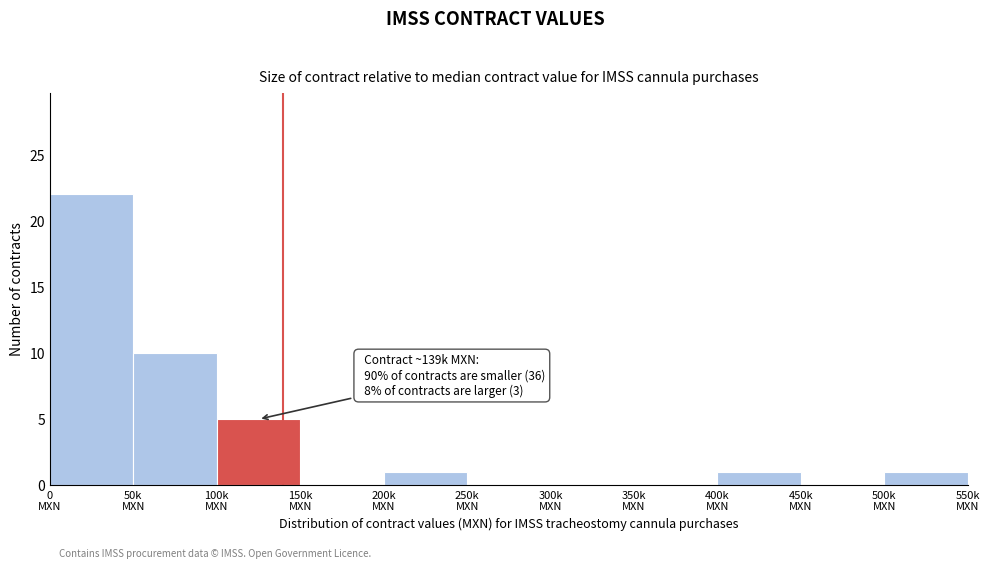

What is the sum of all values?

40